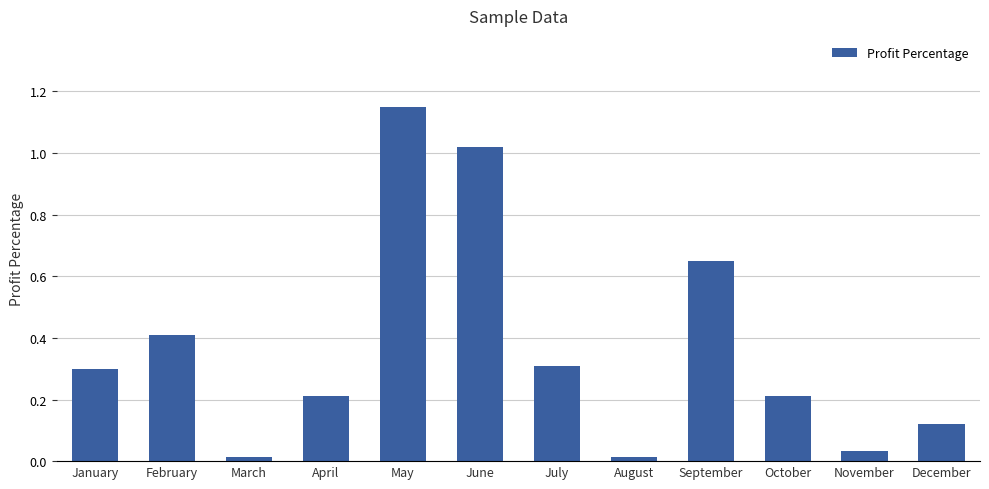

What value does the data have at April?

0.2